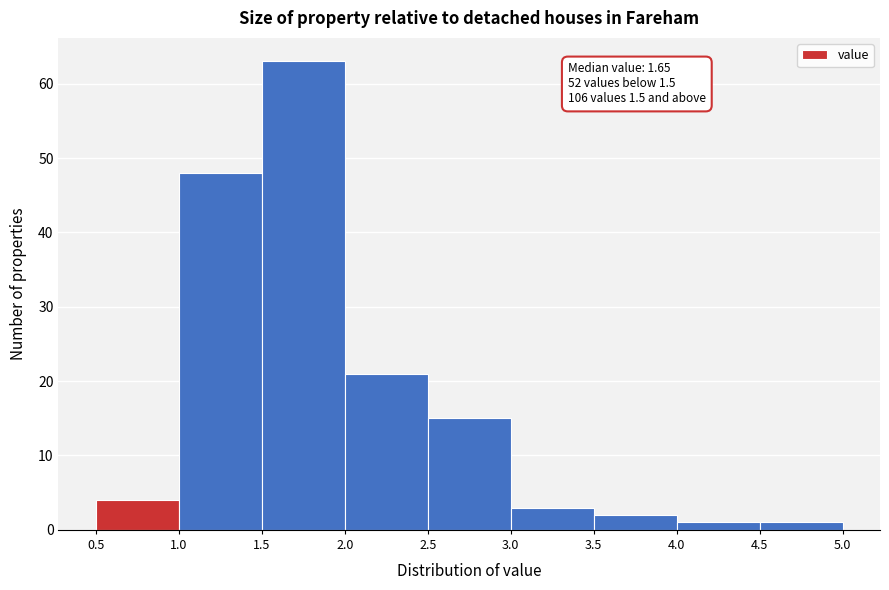

Which range on the x-axis has the tallest bar?

1.5 to 2.0